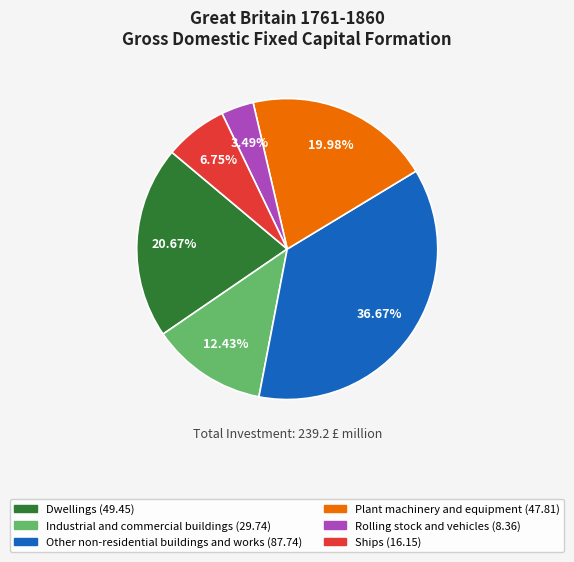

Is there any slice that represents more than half of the pie?

No